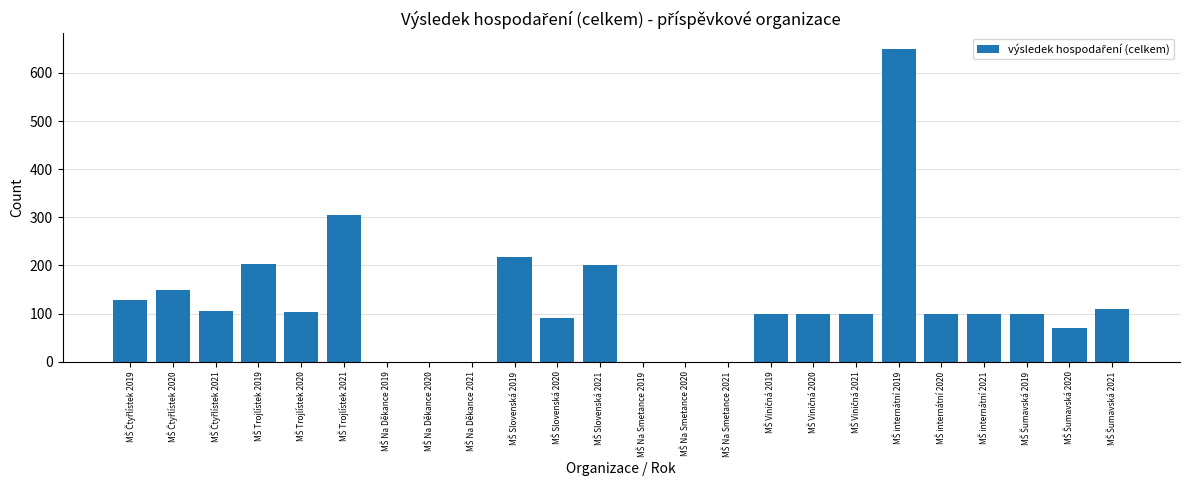

What is the sum of all values?

2932